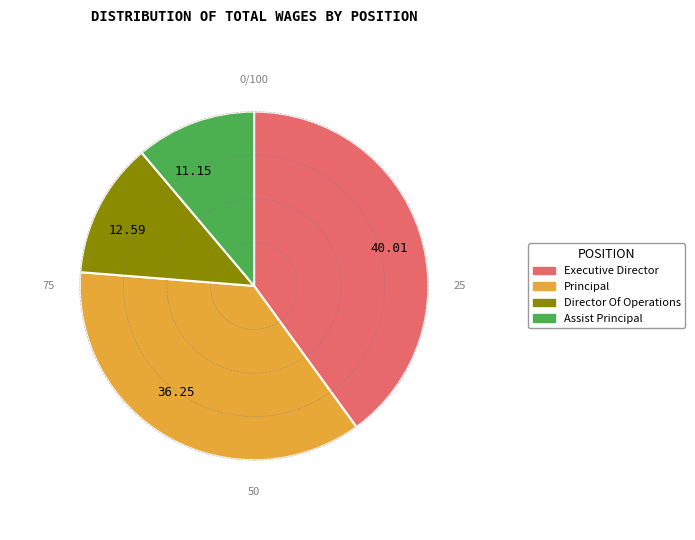

Does Assist Principal account for over 50% of the chart?

No